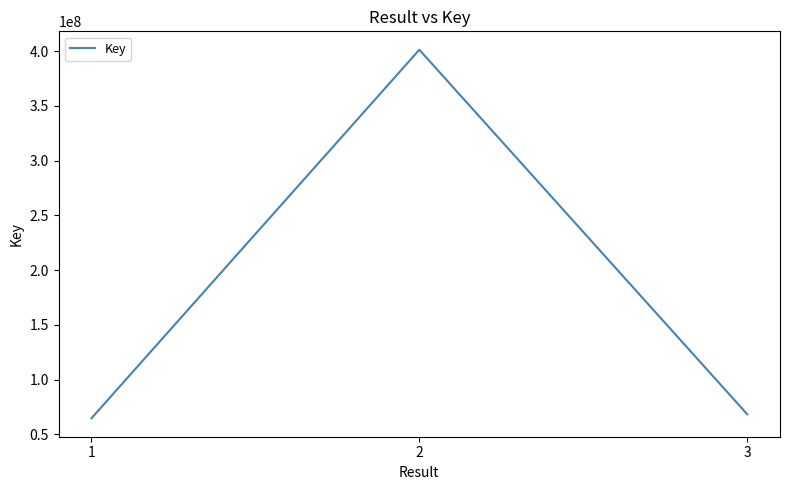

Does the chart display data point markers on the line(s)?

No